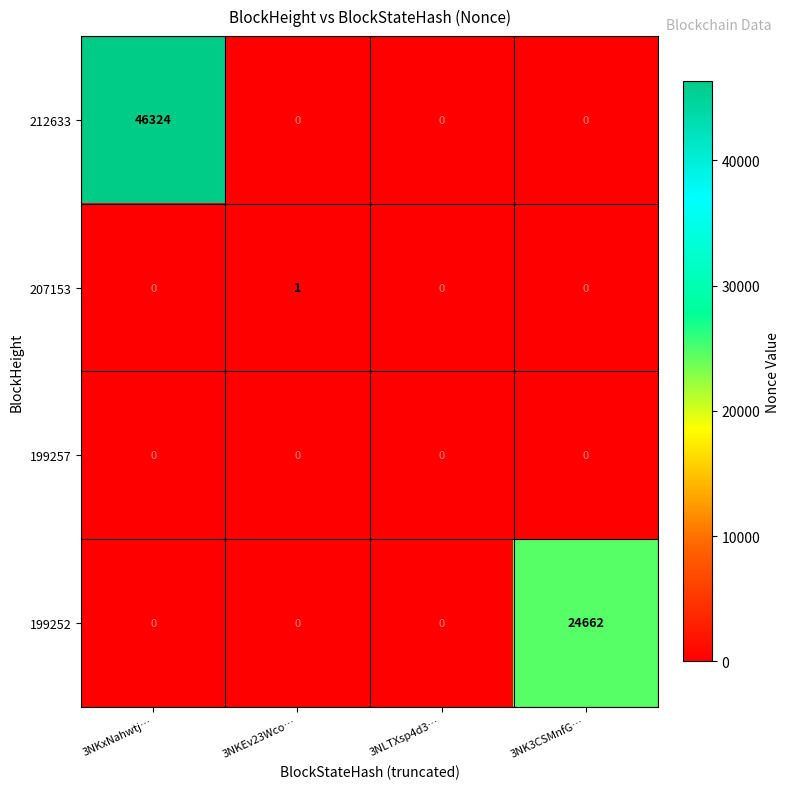

Is it true that 212633 equals 0 at 3NLTXsp4d3…?

True